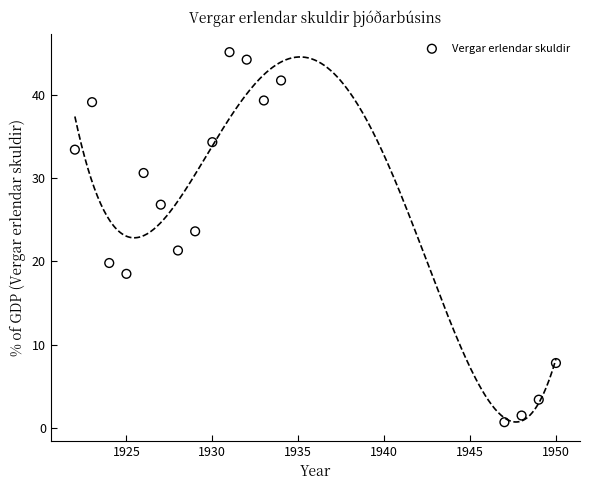

What is the range of X values (max minus min)?

28.0